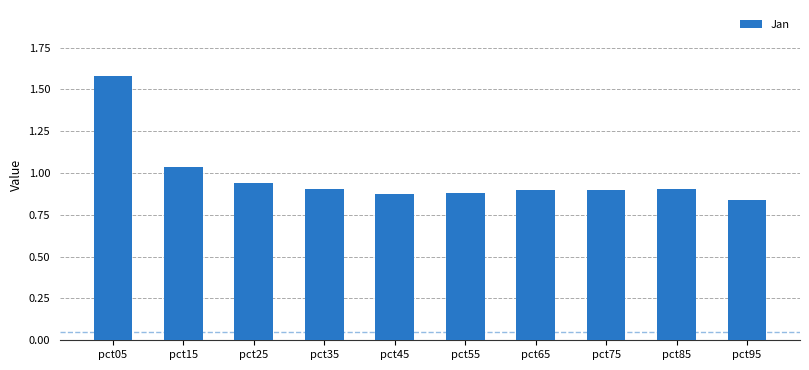

Which label corresponds to the largest value in the chart?

pct05